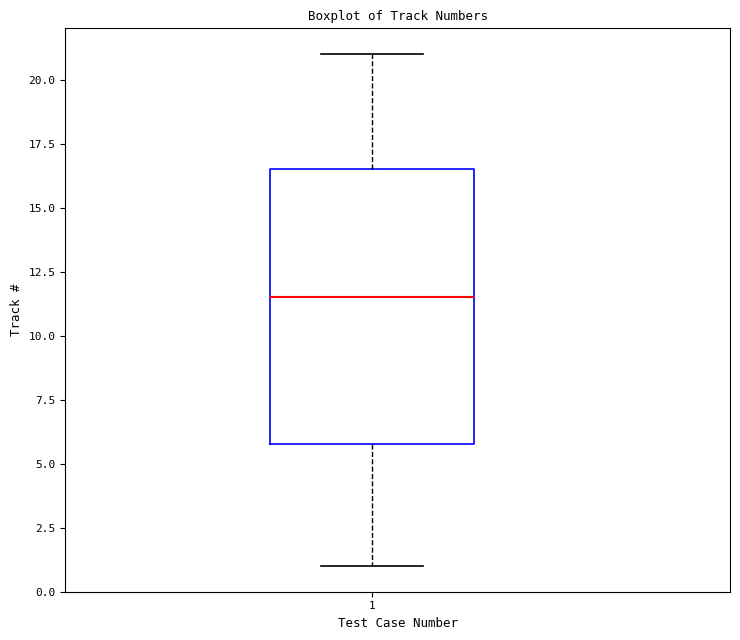

Transcribe this box plot: give where the median line is, the range the box spans, and where the two whiskers end, as read against the y-axis. The values are not printed on the chart, so give them approximately, as read against the axis.

median 11.5, box 6.0 to 16.5, whiskers 1.0 to 21.0